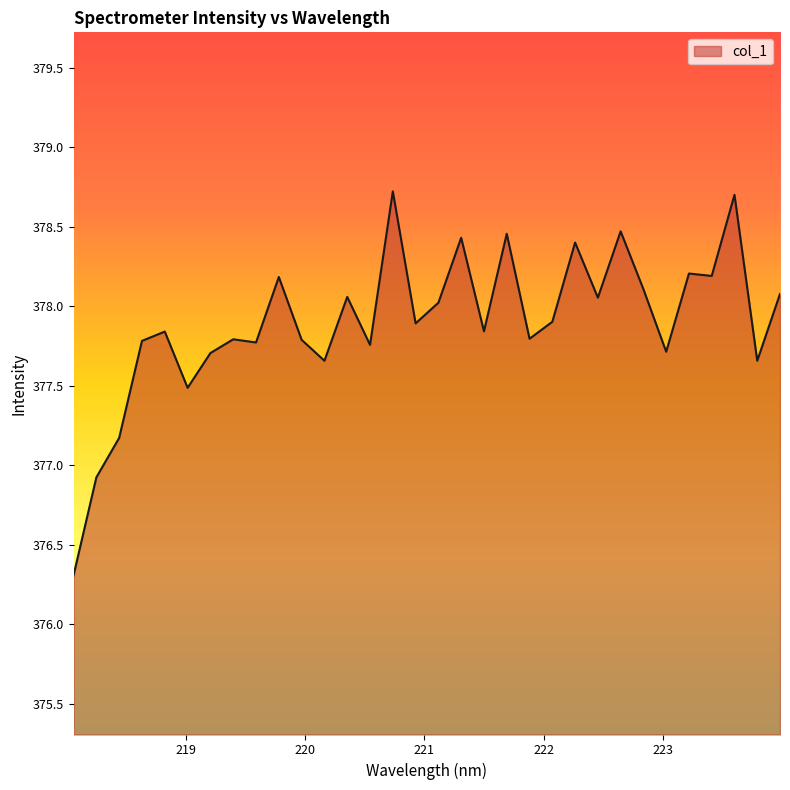

What is the difference between the maximum and minimum values?

2.4